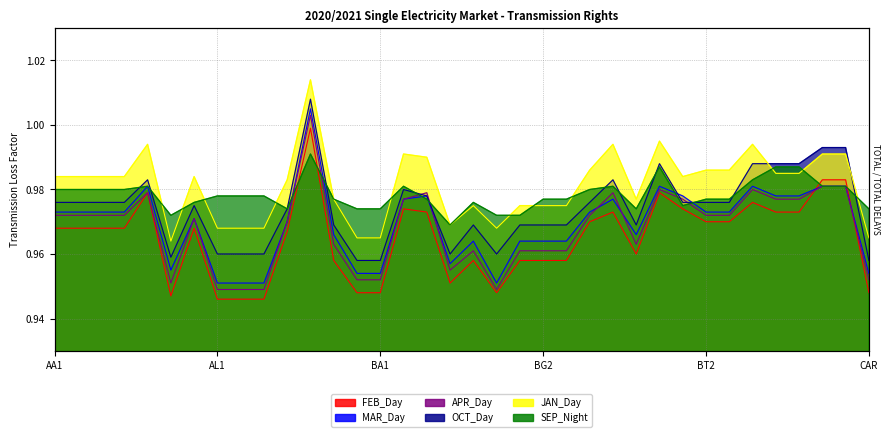

How many lines are shown in the chart?

6